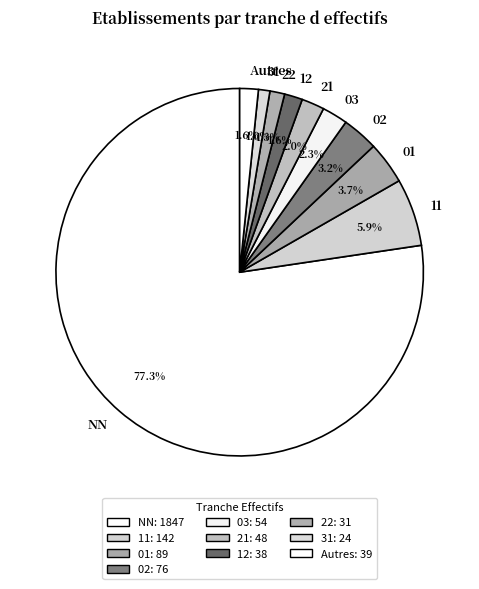

Which slice represents more than half of the pie?

NN